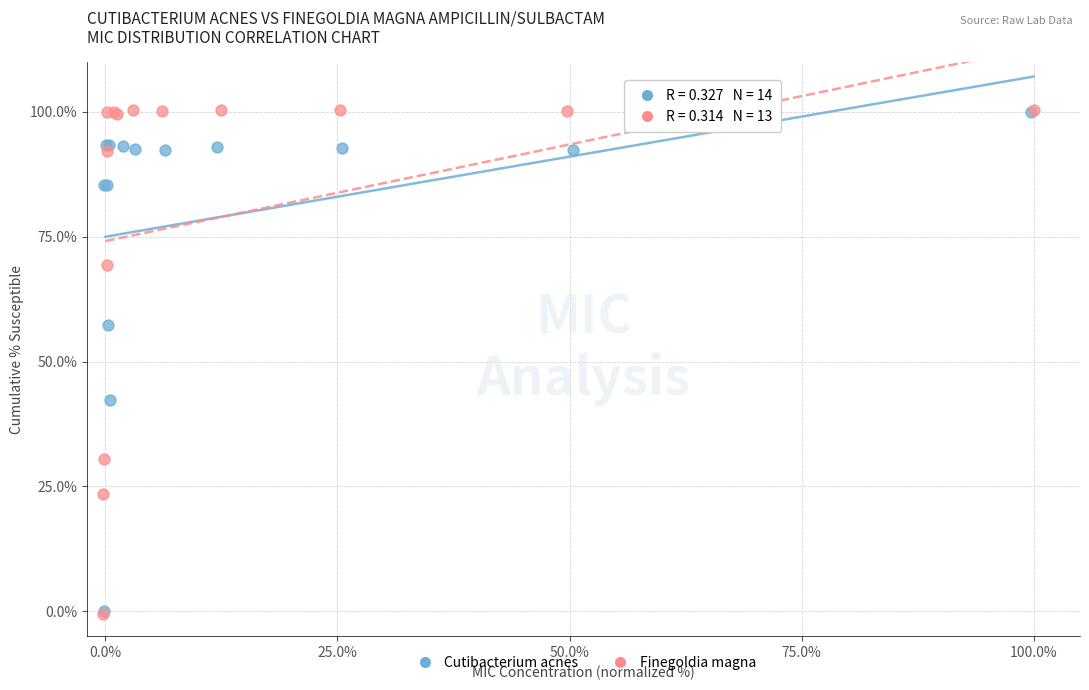

Which series has the largest Y range (max minus min)?

Finegoldia magna